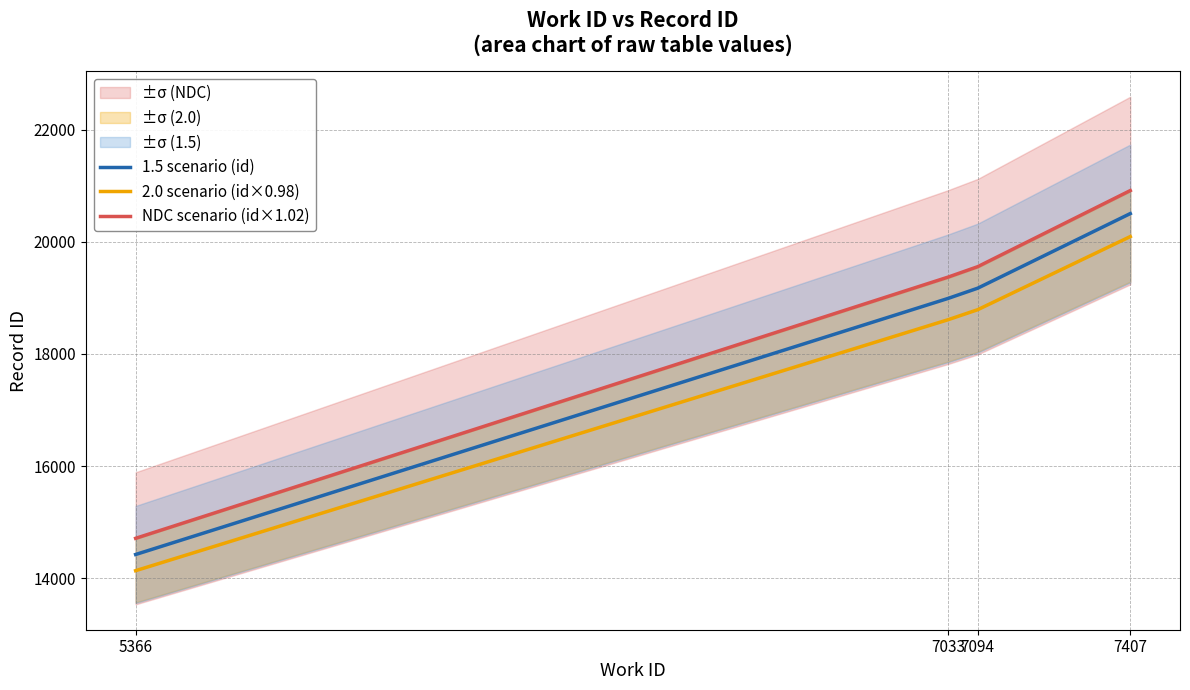

True or false: 1.5 scenario (id) has more than 2 points higher than both neighbors.

False